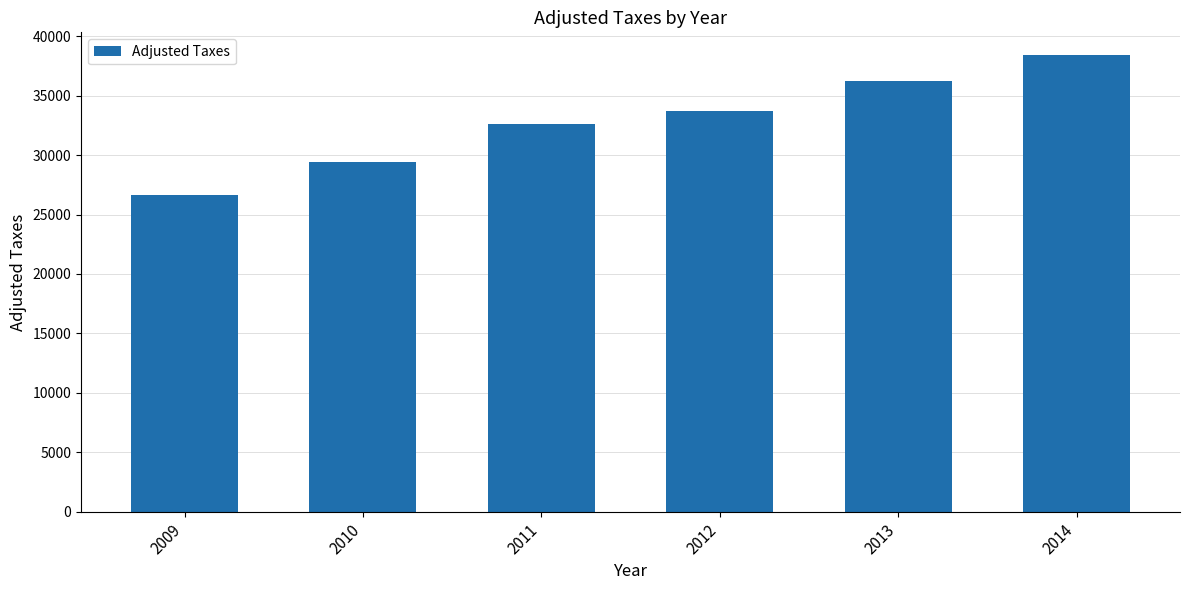

What is the average value?

32824.7